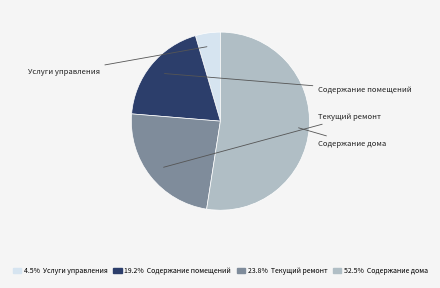

Is there a majority slice in this chart?

Yes